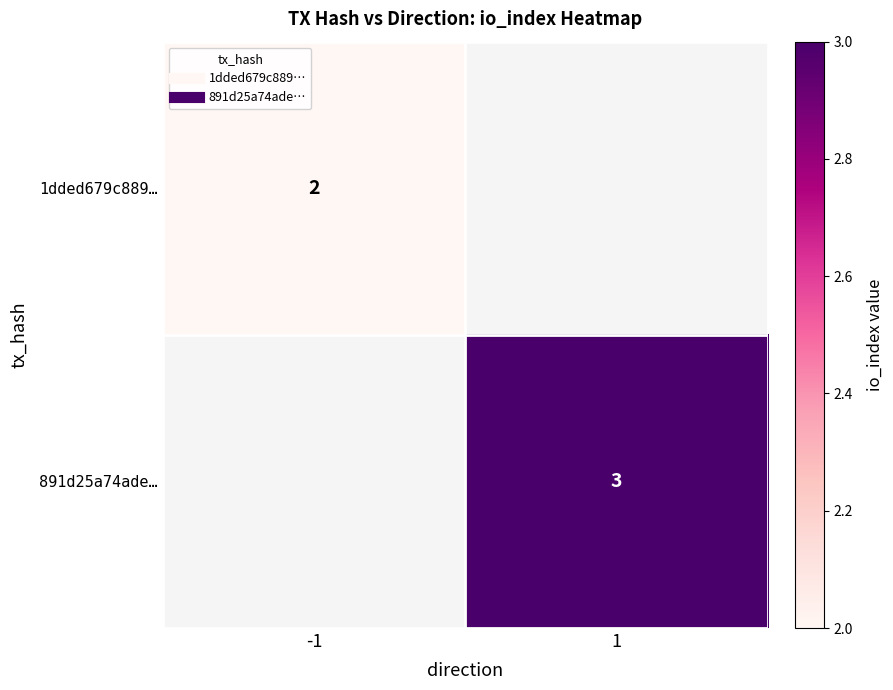

How many positive values does the 891d25a74ade… series have?

1